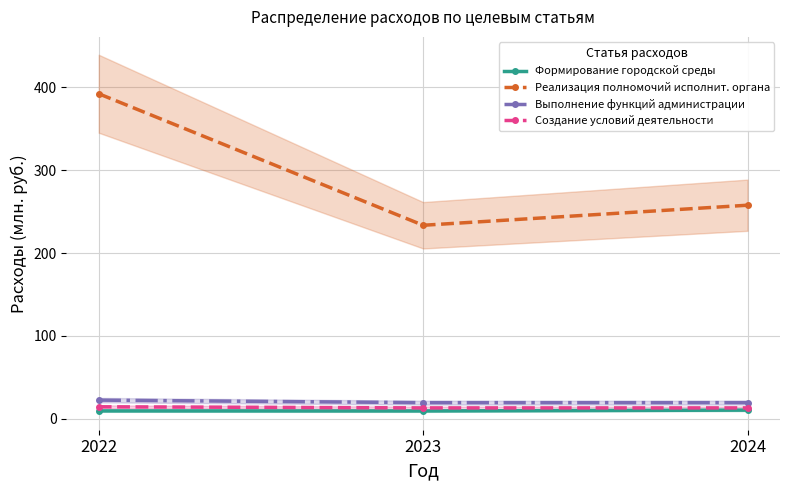

What are all the series names shown in the legend?

Формирование городской среды, Реализация полномочий исполнит. органа, Выполнение функций администрации, Создание условий деятельности